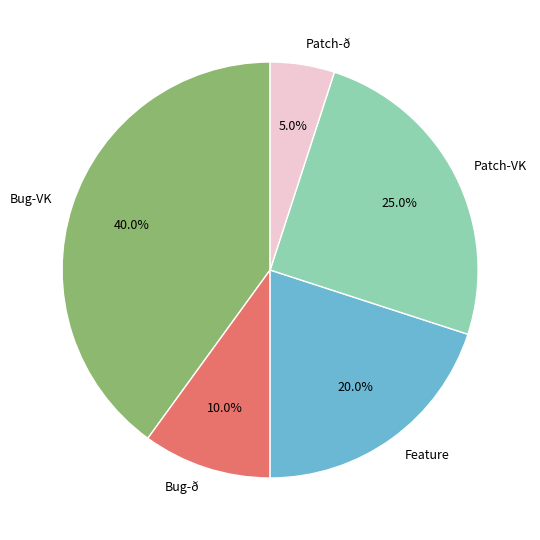

Count the number of slices in the pie.

5